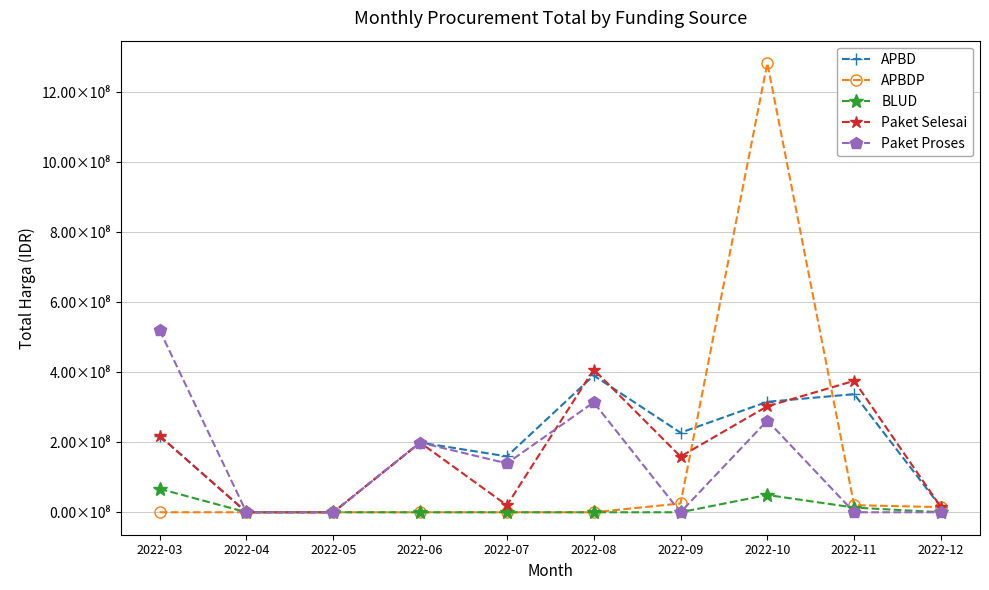

What are all the series names shown in the legend?

APBD, APBDP, BLUD, Paket Selesai, Paket Proses